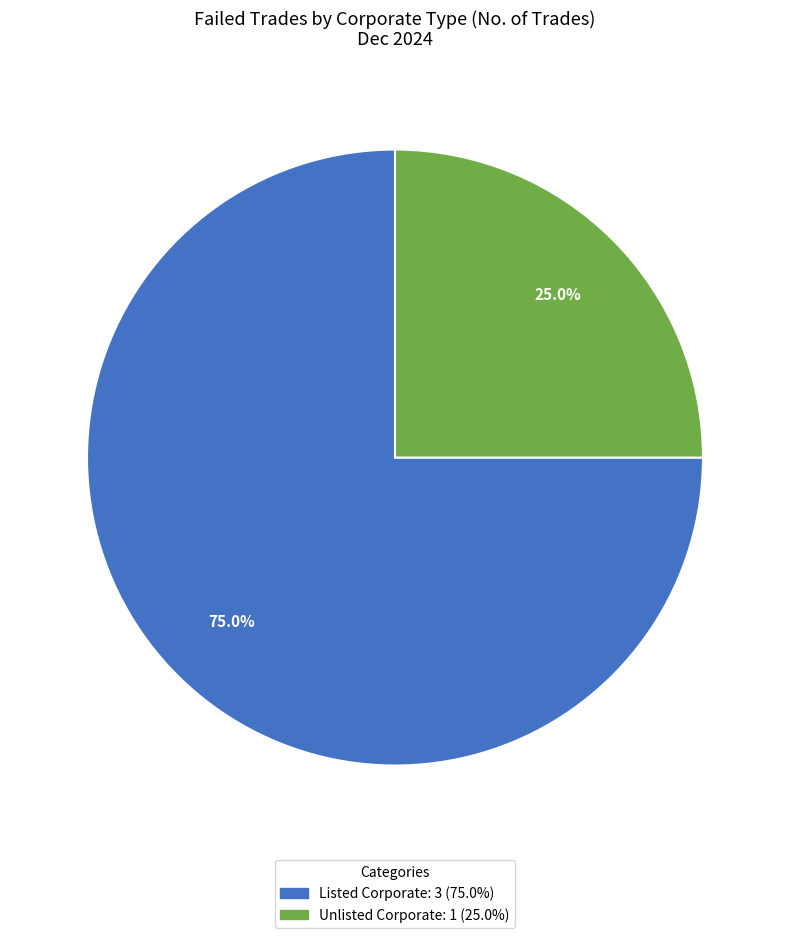

Does any single category account for the majority?

Yes